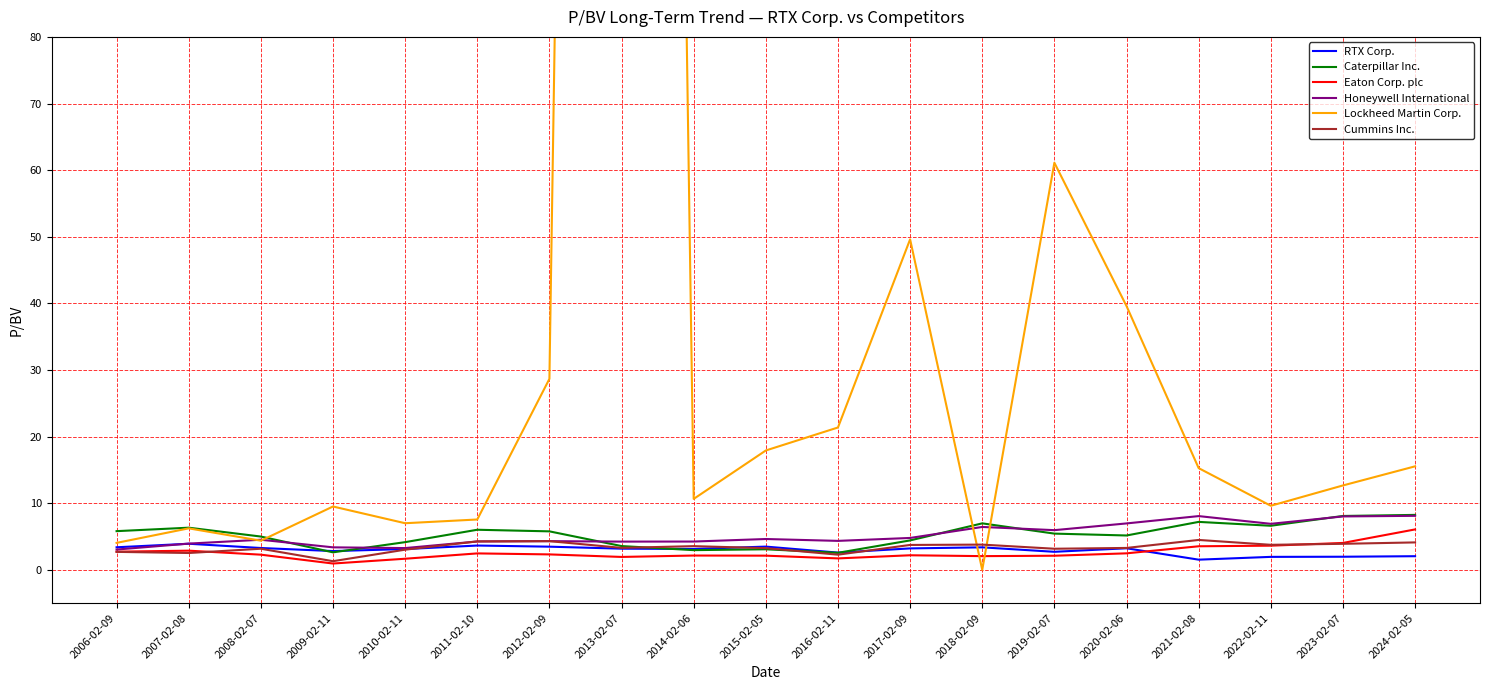

What are all the series names shown in the legend?

RTX Corp., Caterpillar Inc., Eaton Corp. plc, Honeywell International, Lockheed Martin Corp., Cummins Inc.